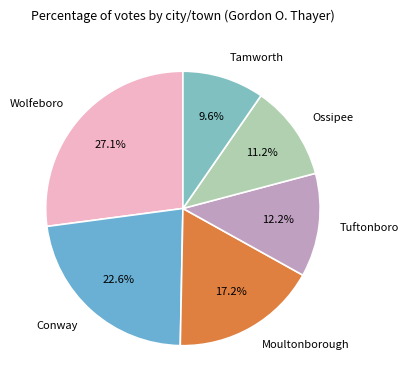

Is Tamworth the majority of the pie?

No